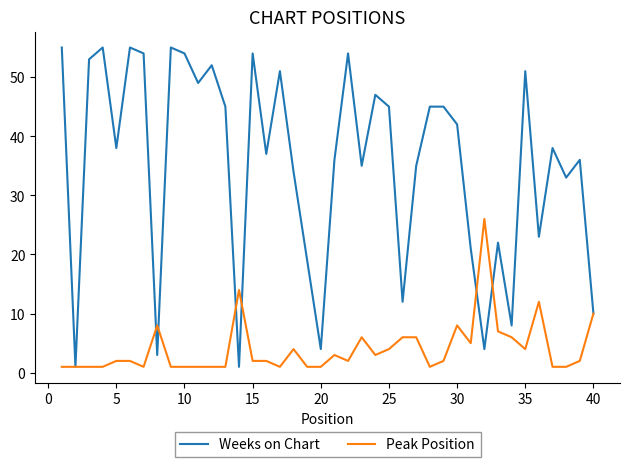

What is the greatest value displayed?

55